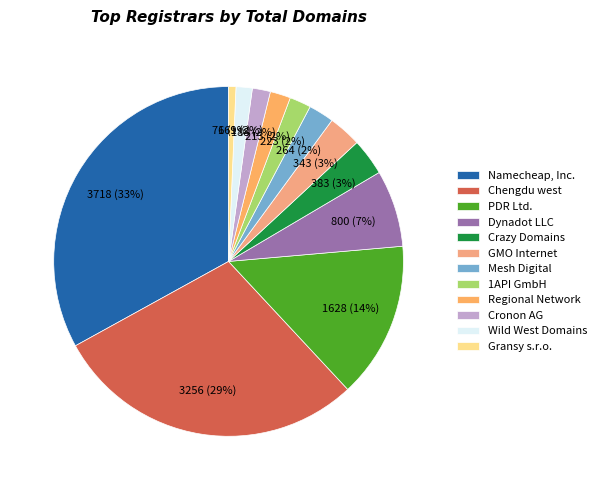

Rank the categories by value from highest to lowest.

Namecheap, Inc., Chengdu west, PDR Ltd., Dynadot LLC, Crazy Domains, GMO Internet, Mesh Digital, 1API GmbH, Regional Network, Cronon AG, Wild West Domains, Gransy s.r.o.